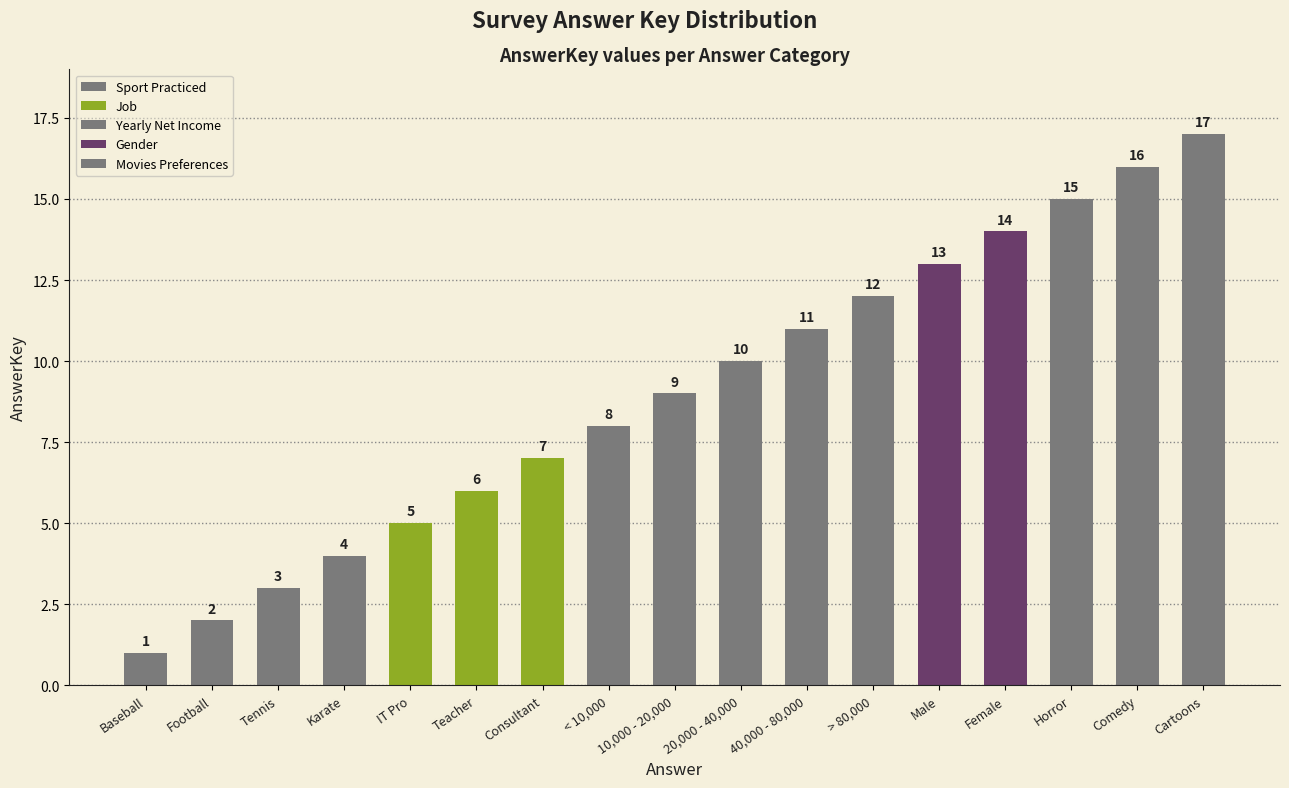

How many data points does each series have?

17